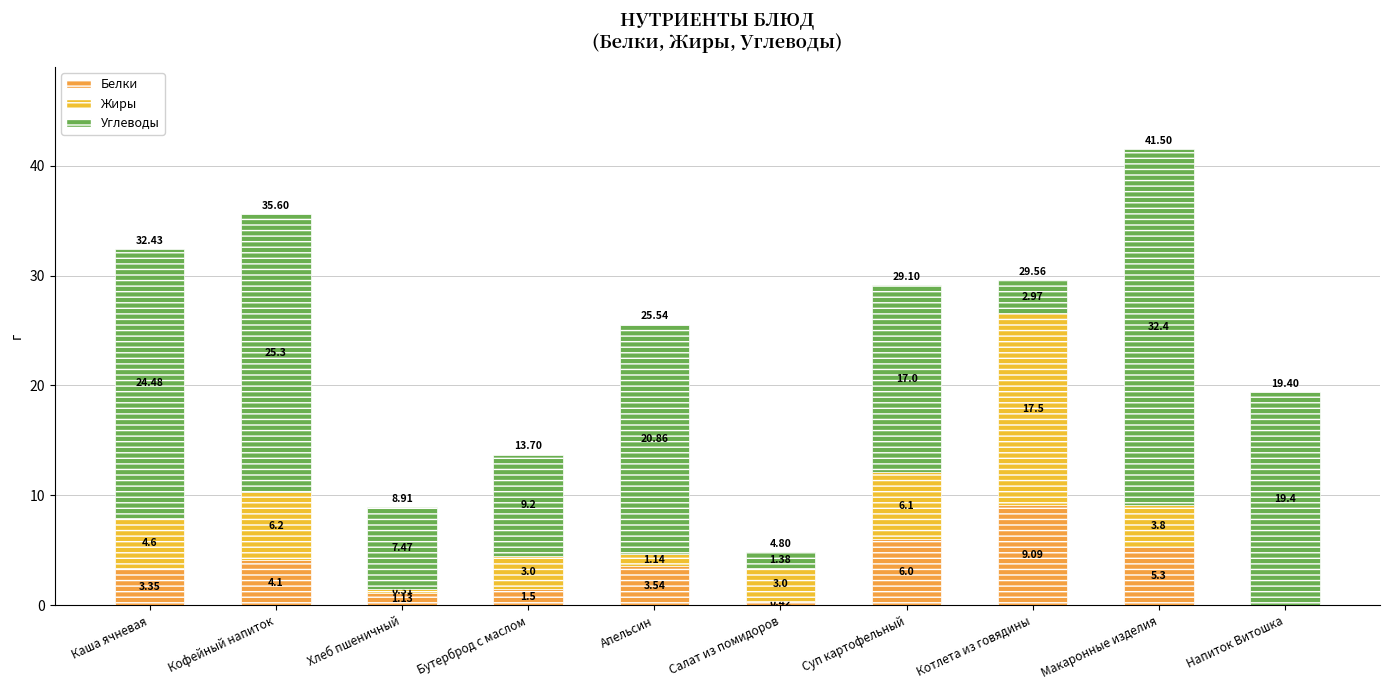

At which label does Белки first exceed 3?

Каша ячневая